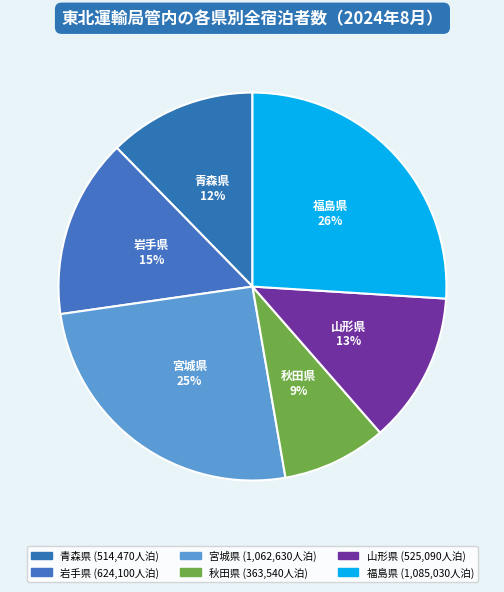

What is the smallest slice in the pie chart?

秋田県